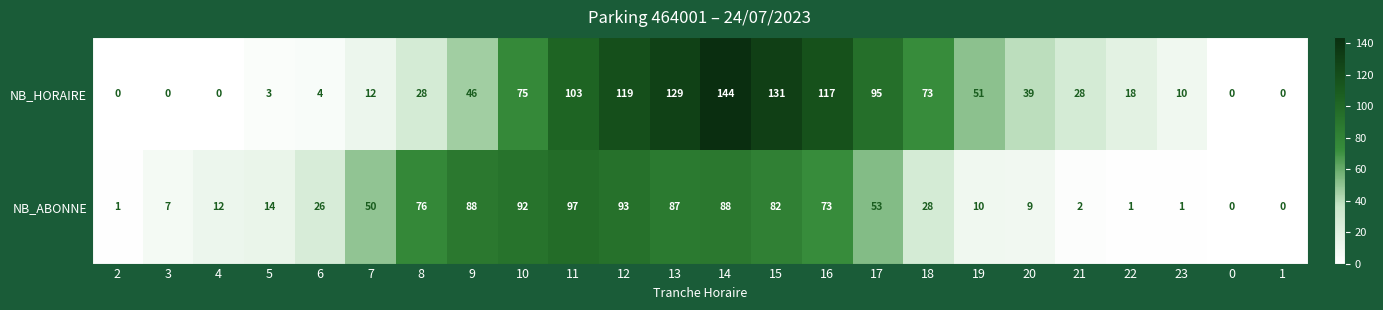

Which series has the largest range (max minus min)?

NB_HORAIRE